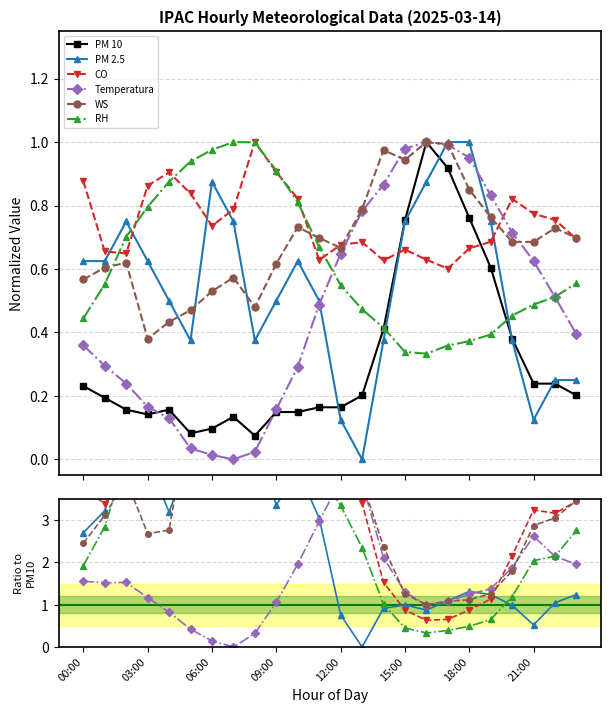

Between which two adjacent categories do PM 2.5 and Temperatura first intersect?

11 and 12